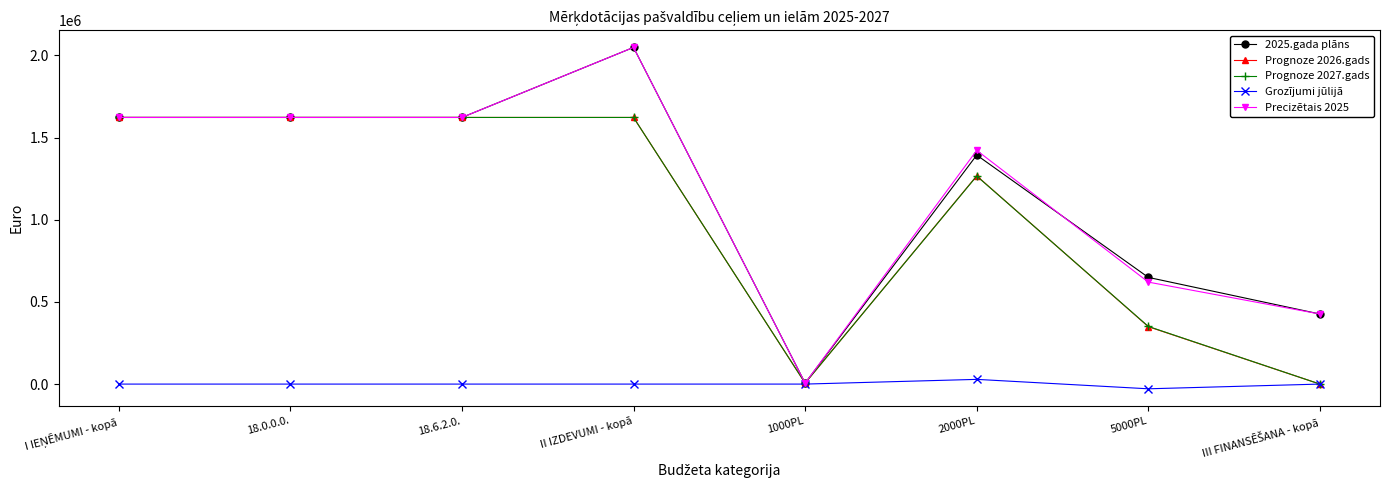

What is the difference between the maximum and second lowest values in the Grozījumi jūlijā series?

28675